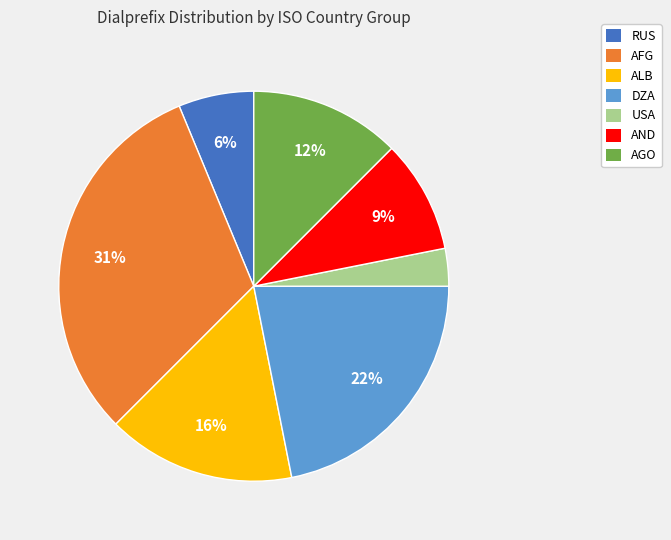

Is it true that AFG is 41% of the pie?

False